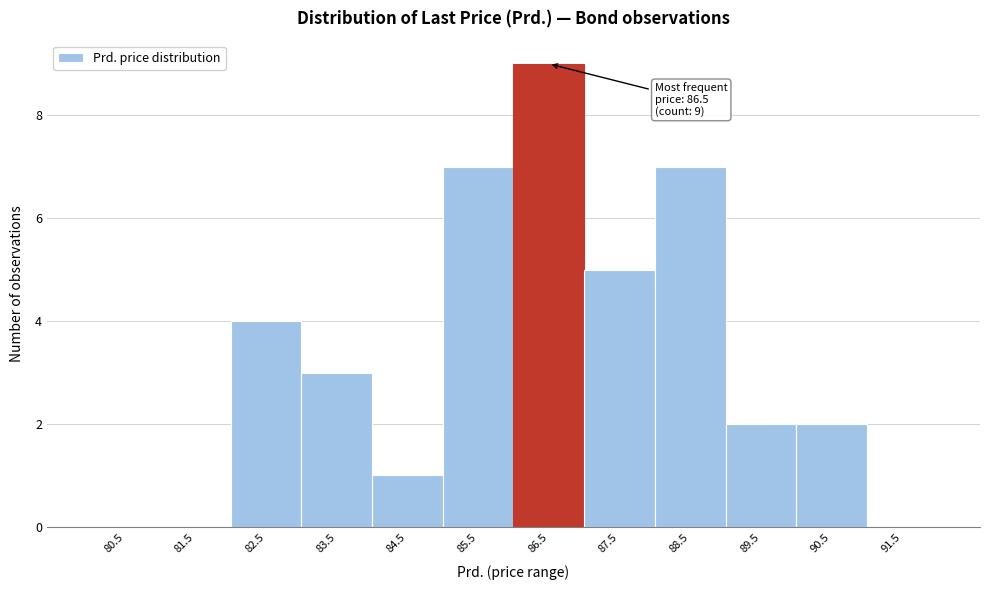

Over which range of the x-axis is the bar tallest?

86 to 87